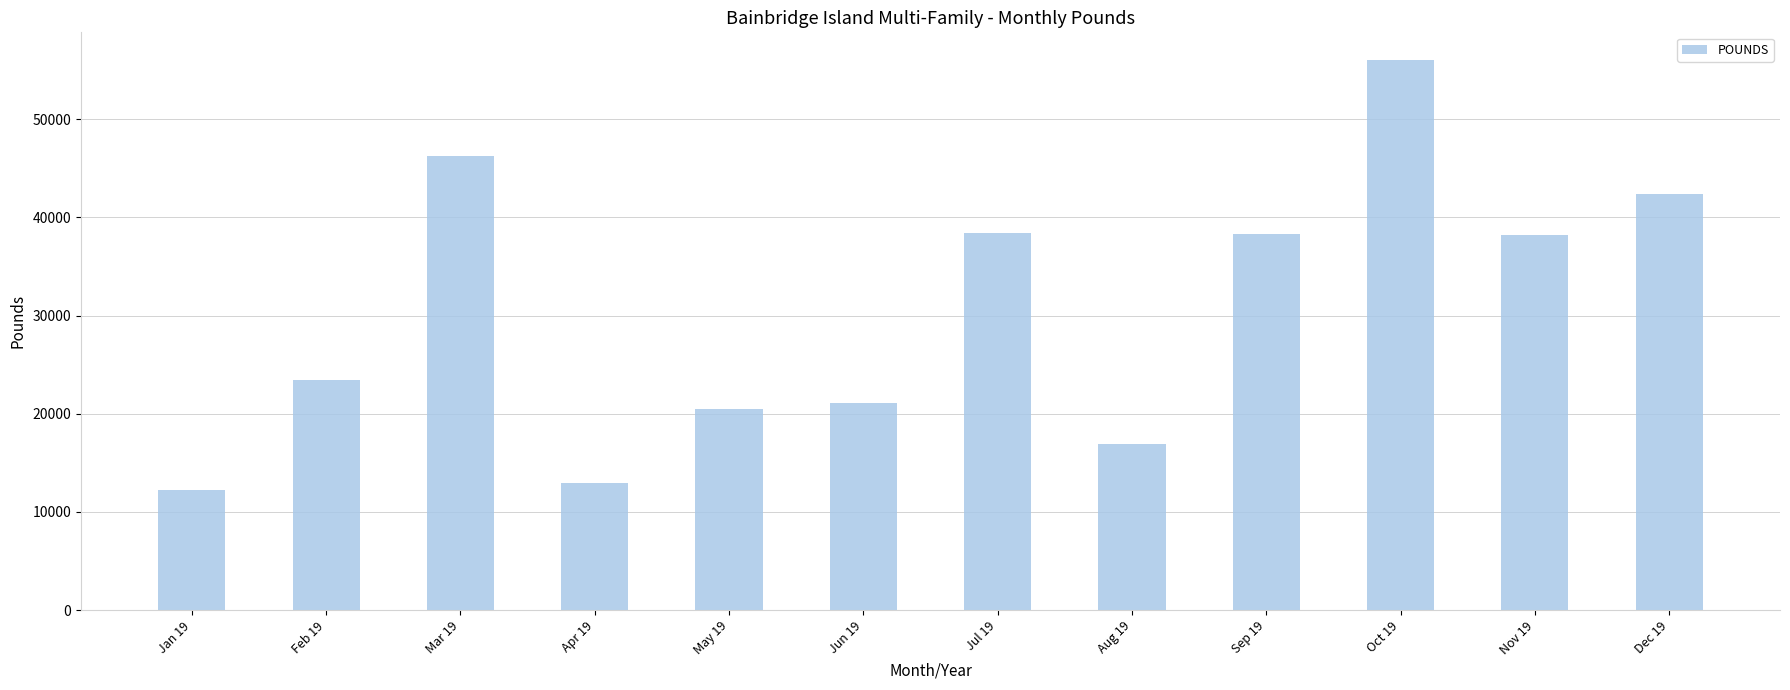

What is the difference between the values at Sep 19 and Oct 19?

17760